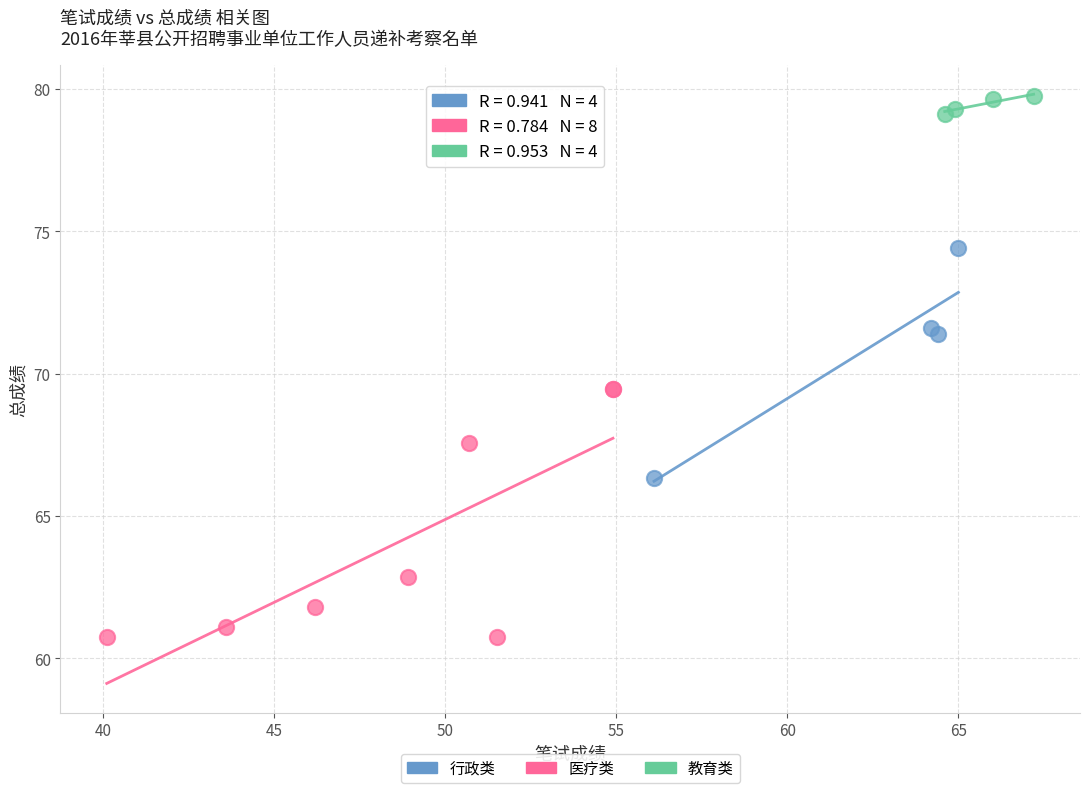

Which series contains the highest Y value?

教育类